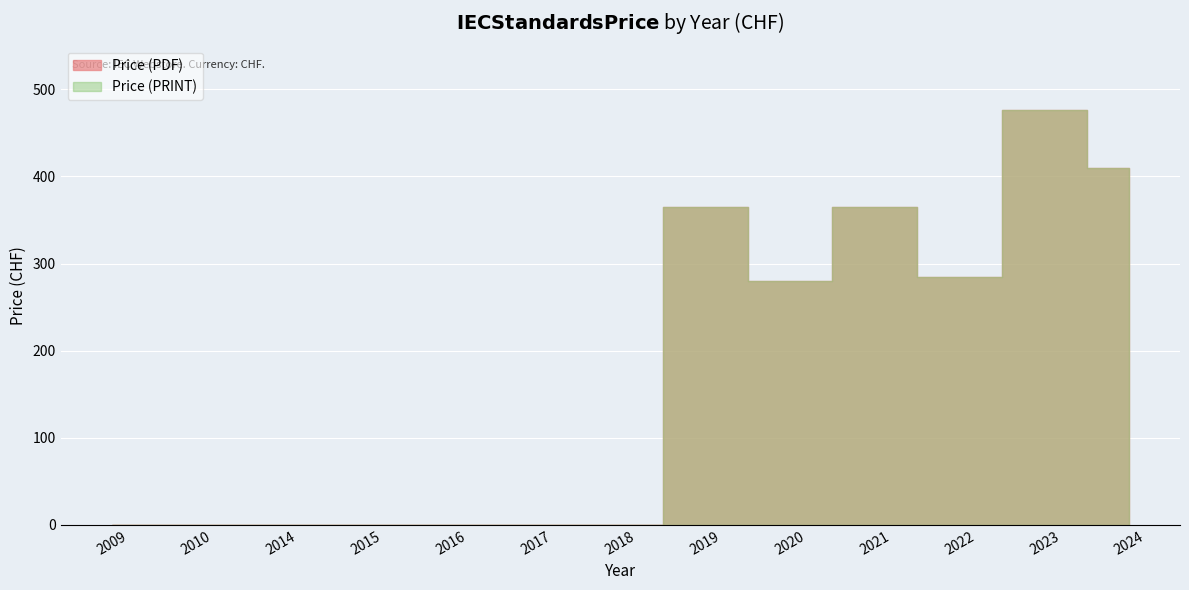

List the series in order of their peak value, lowest first.

Price (PDF), Price (PRINT)